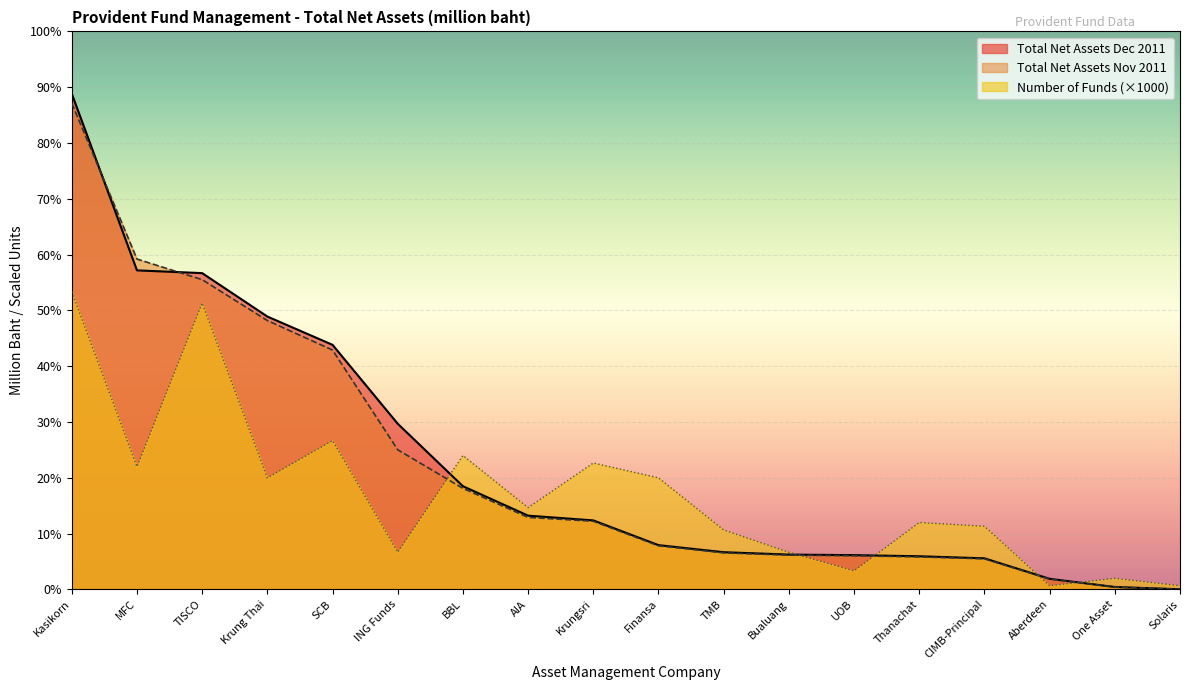

True or false: Number of Funds has more than 2 interior local peaks.

True